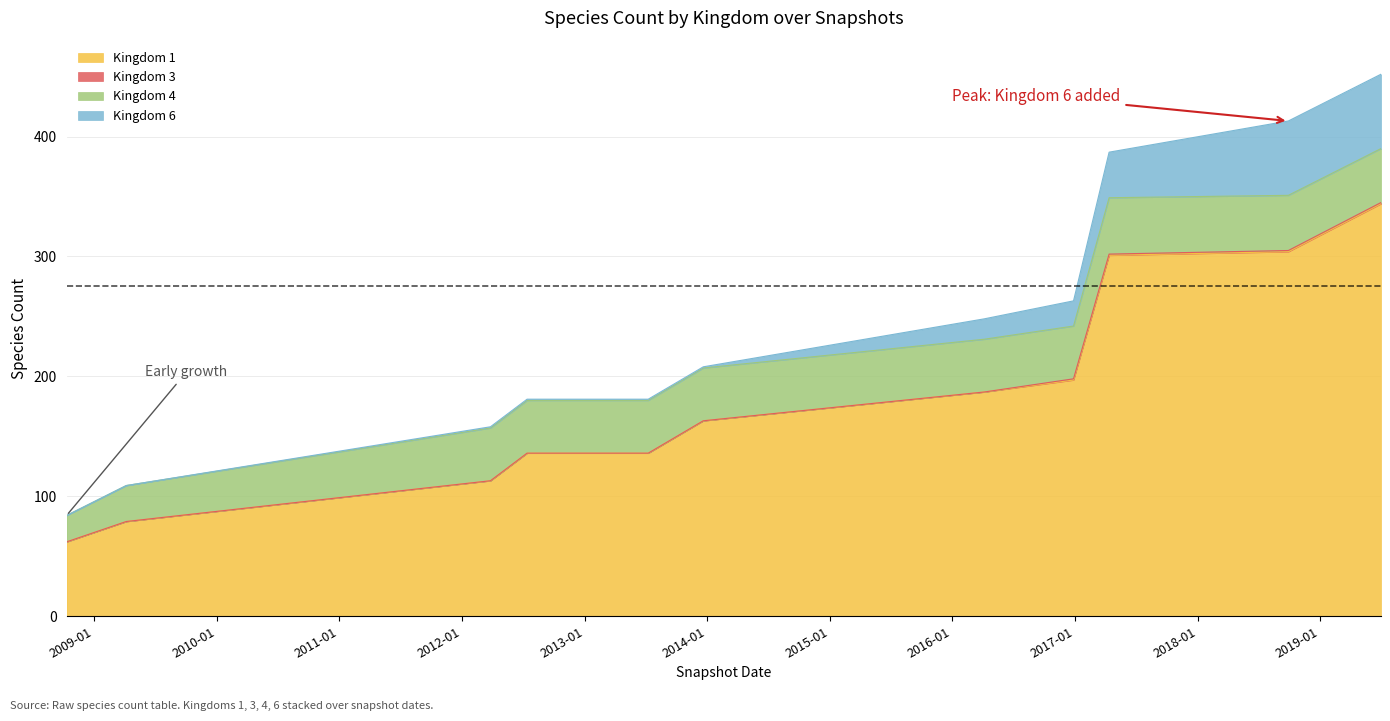

Does the chart have visible grid lines?

Yes